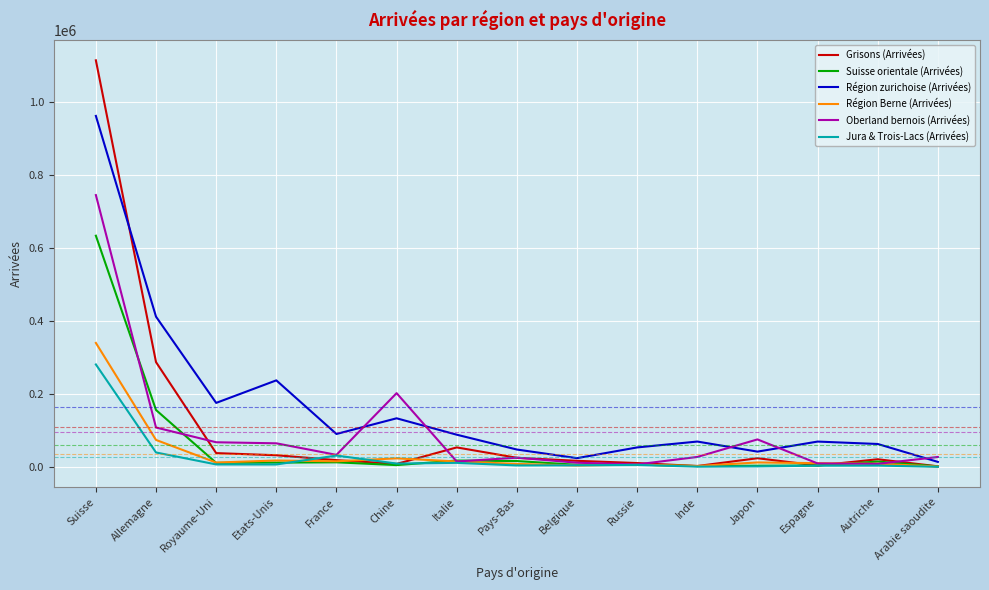

Rank the series by their maximum value, from highest to lowest.

Grisons (Arrivées), Région zurichoise (Arrivées), Oberland bernois (Arrivées), Suisse orientale (Arrivées), Région Berne (Arrivées), Jura & Trois-Lacs (Arrivées)